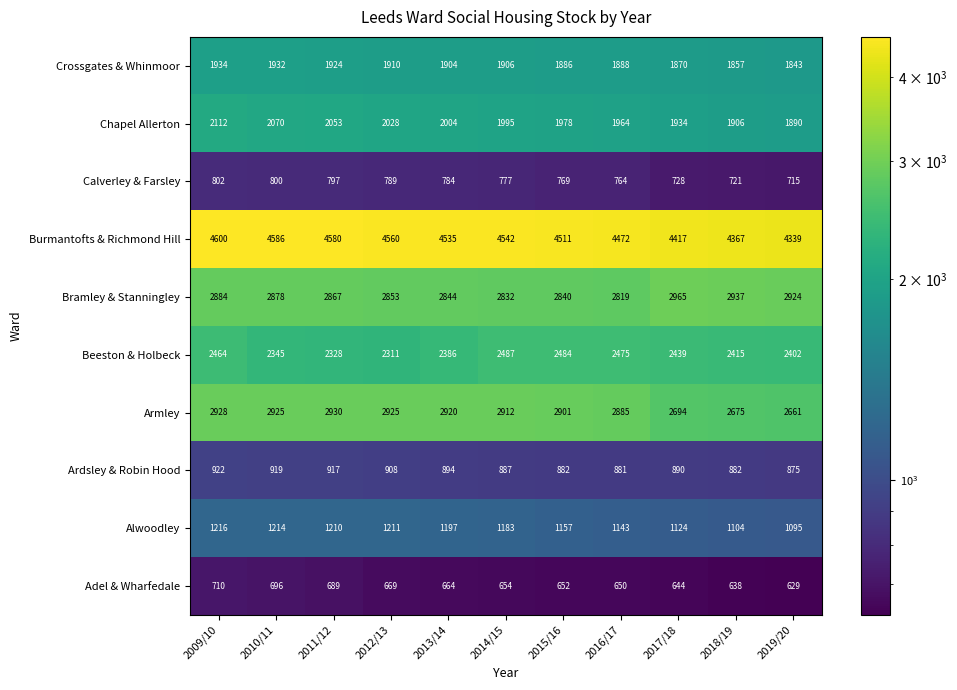

Which series has the largest total across all categories?

Burmantofts & Richmond Hill